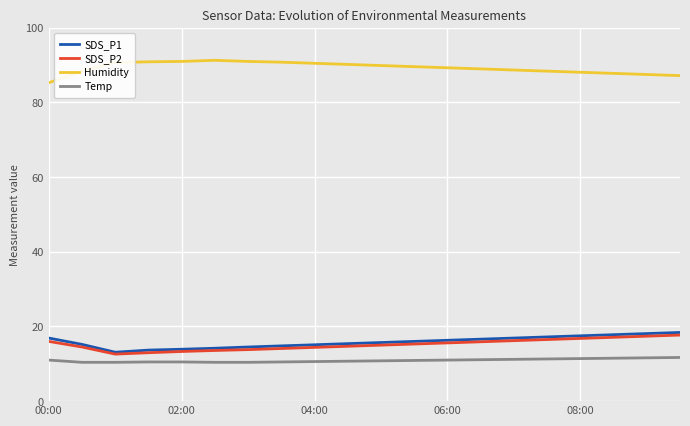

What is the minimum value shown in the chart?

10.4